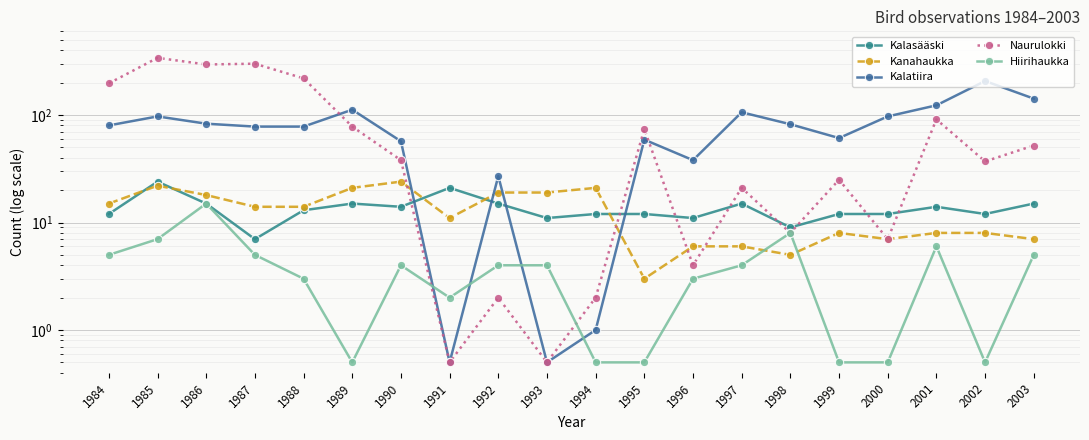

Which label corresponds to the smallest value in the chart?

1991